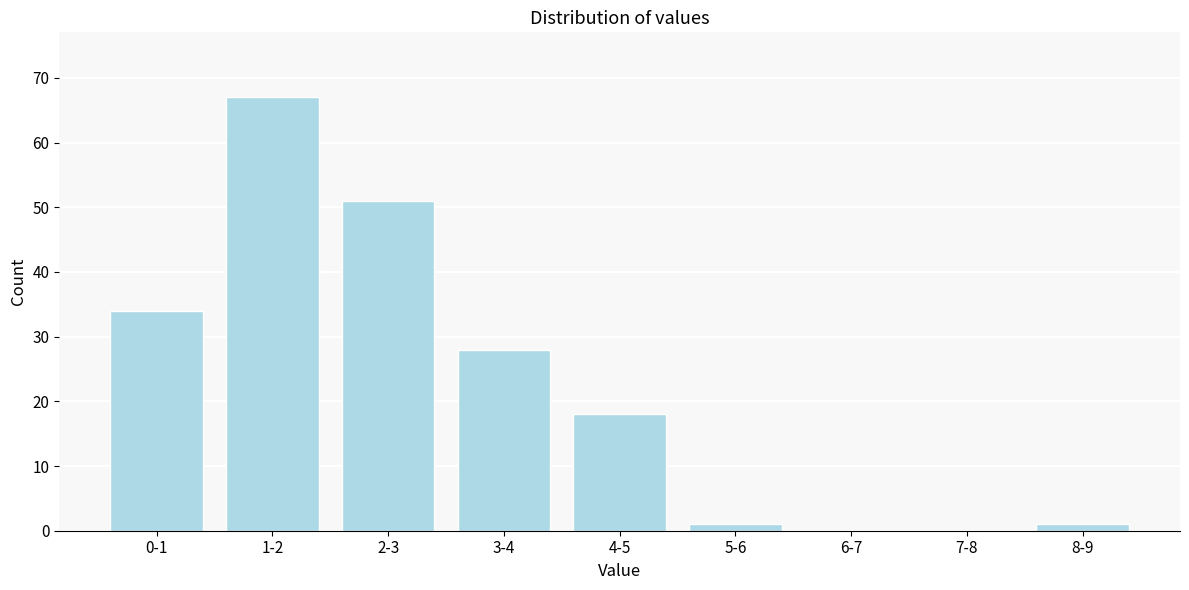

Reading left to right, list all the values displayed in this chart.

0-1=34	1-2=67	2-3=51	3-4=28	4-5=18	5-6=1	6-7=0	7-8=0	8-9=1